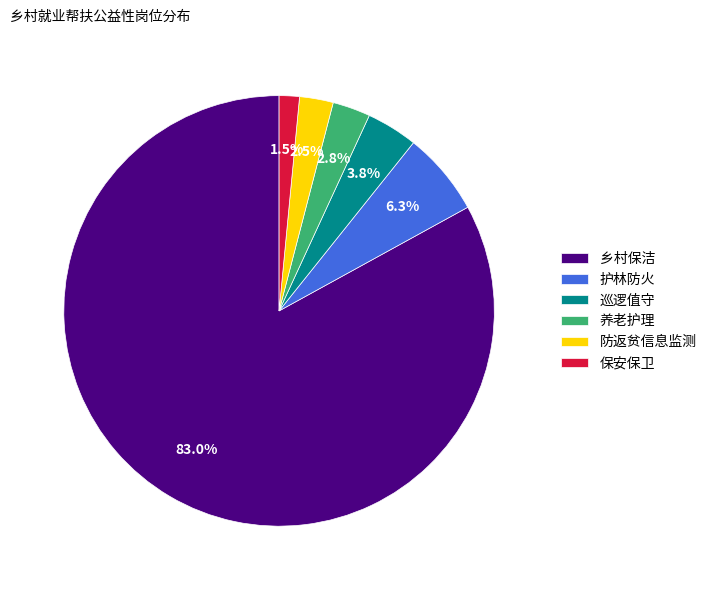

Is there any slice that represents more than half of the pie?

Yes